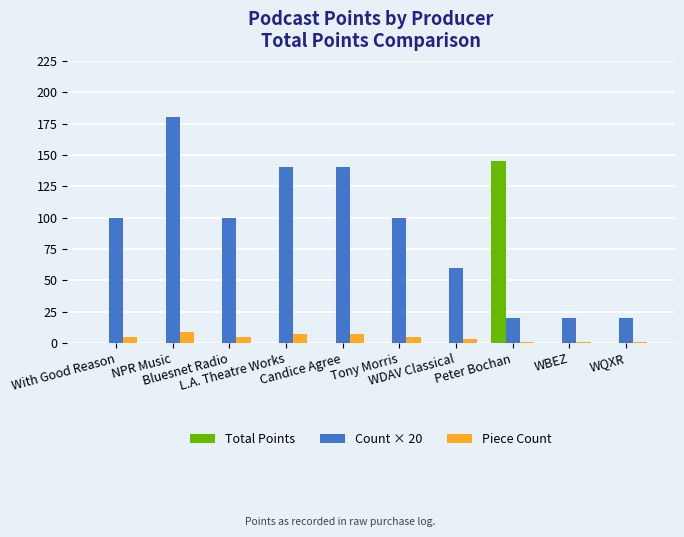

Which series has the largest total across all categories?

Count × 20